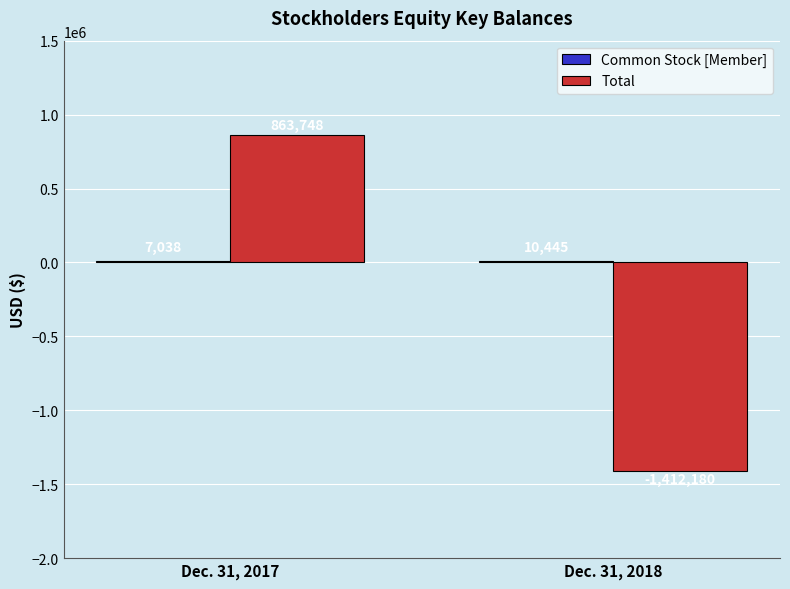

Is it true that Total equals -1412180 at Dec. 31, 2018?

True